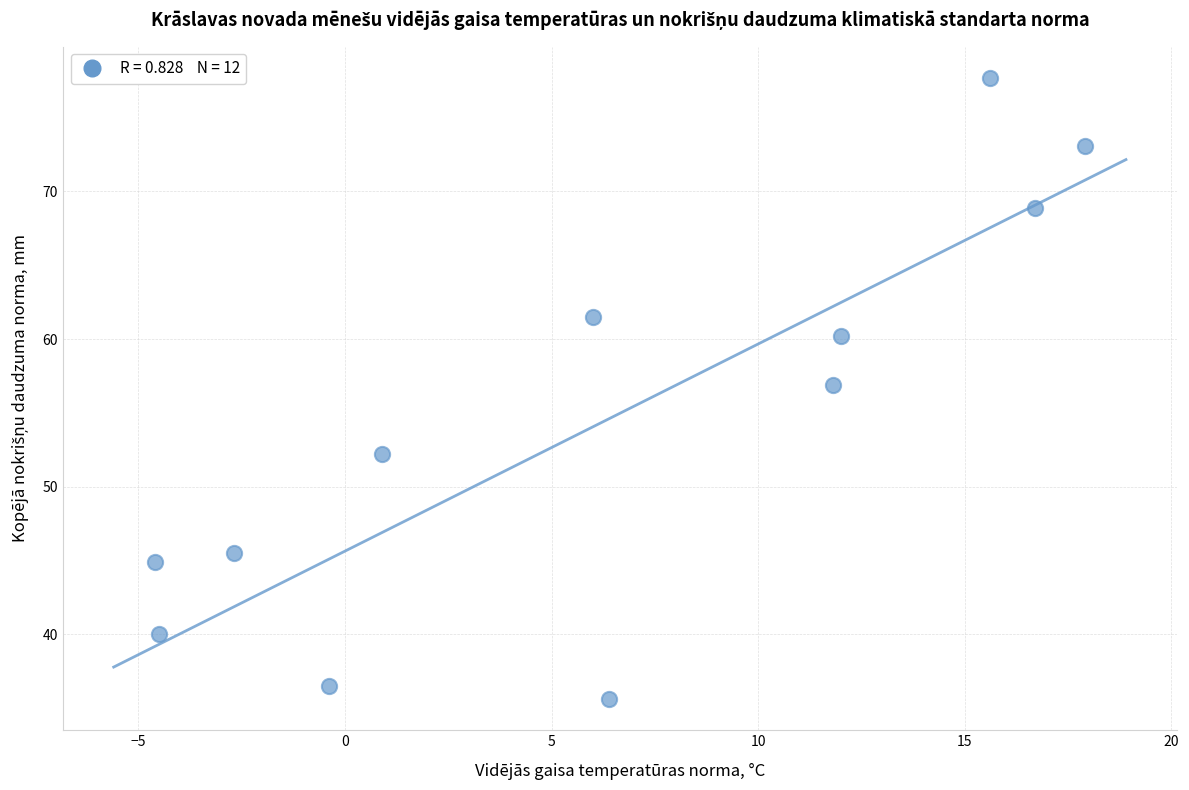

What is the average Y value?

54.4